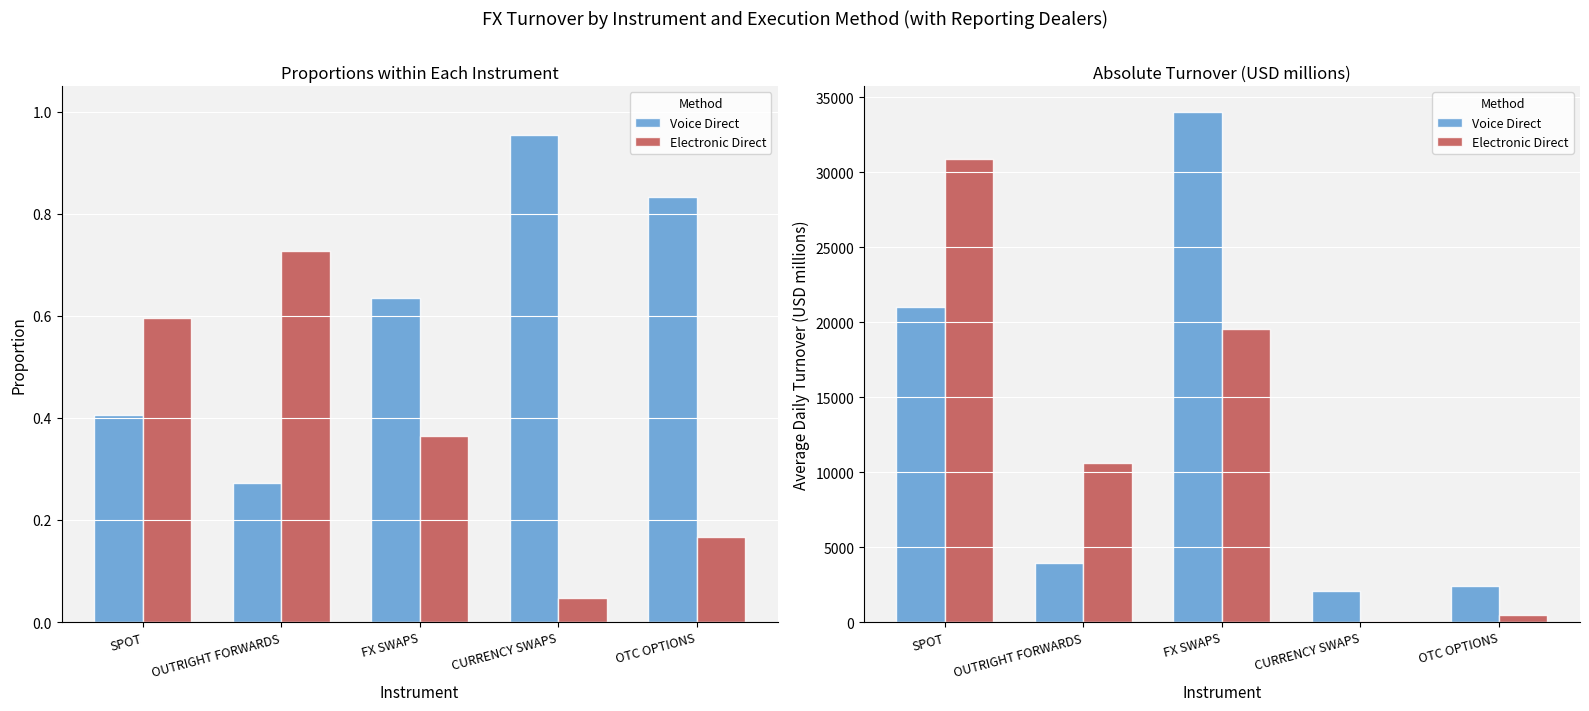

Rank the series by their maximum value, from highest to lowest.

Voice Direct, Electronic Direct